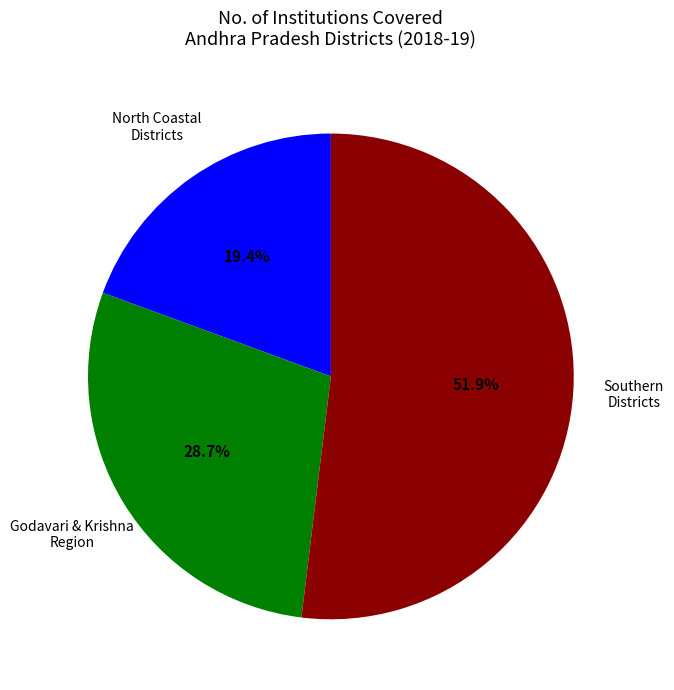

Is there any slice that represents more than half of the pie?

Yes